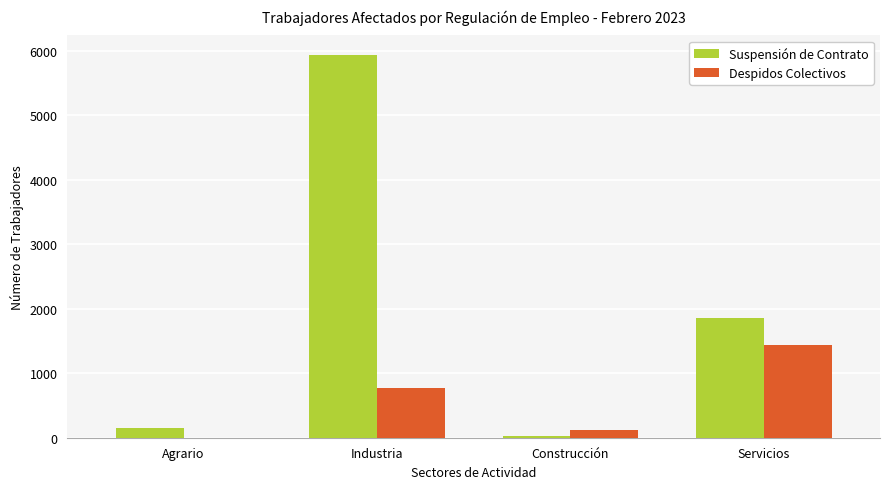

At which label is Suspensión de Contrato closest to 2982?

Servicios